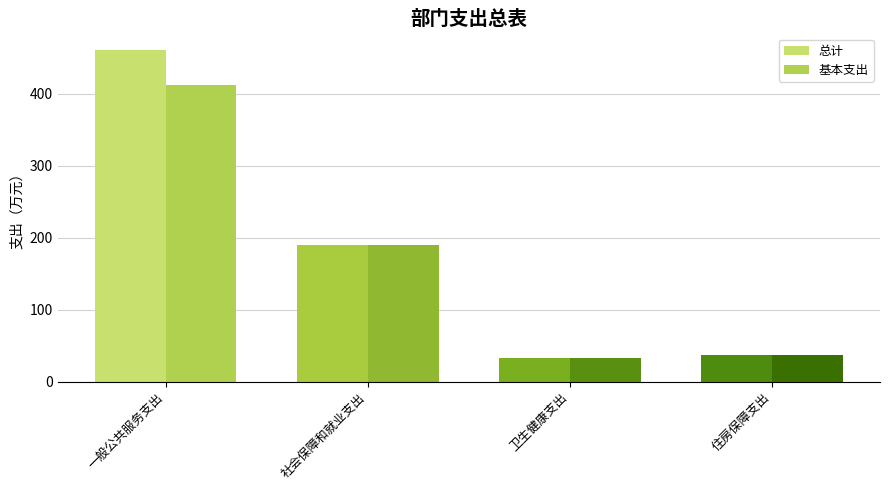

What is the sum of the 基本支出 values at 住房保障支出 and 一般公共服务支出?

449.6